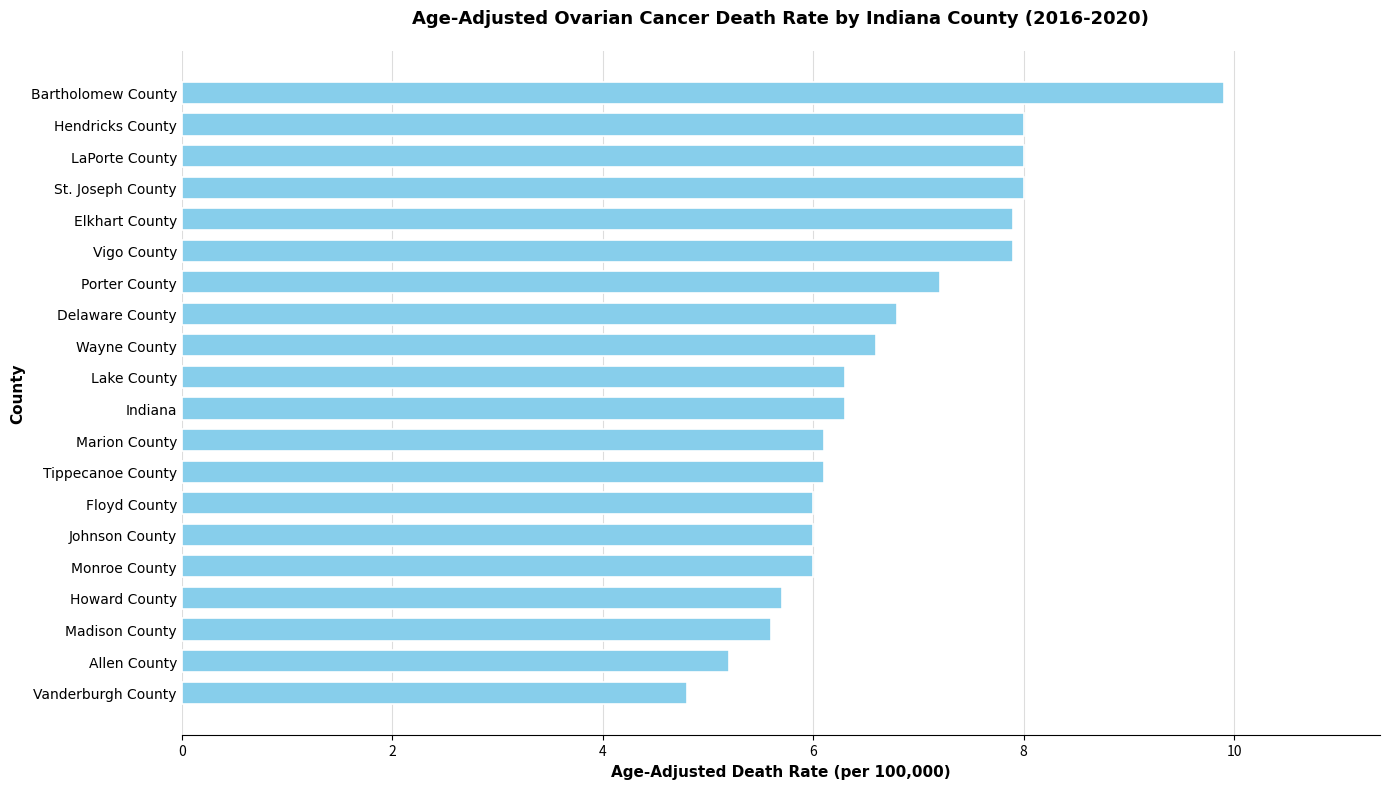

Reading bottom to top, what are all the values shown in this chart?

4.8	5.2	5.6	5.7	6.0	6.0	6.0	6.1	6.1	6.3	6.3	6.6	6.8	7.2	7.9	7.9	8.0	8.0	8.0	9.9